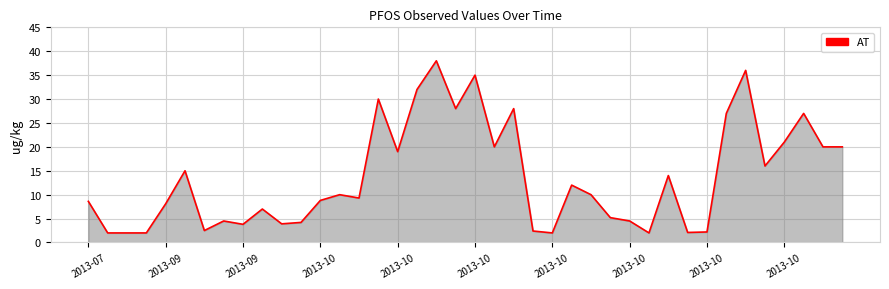

At which label does the data first exceed 10?

2013-10